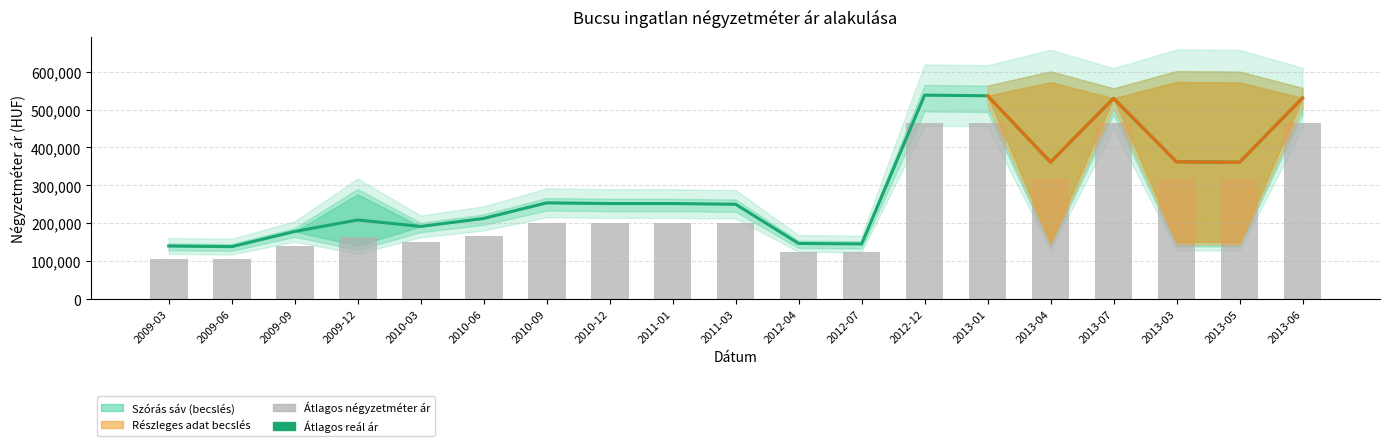

Are the bars grouped side by side (vs. stacked)?

Yes